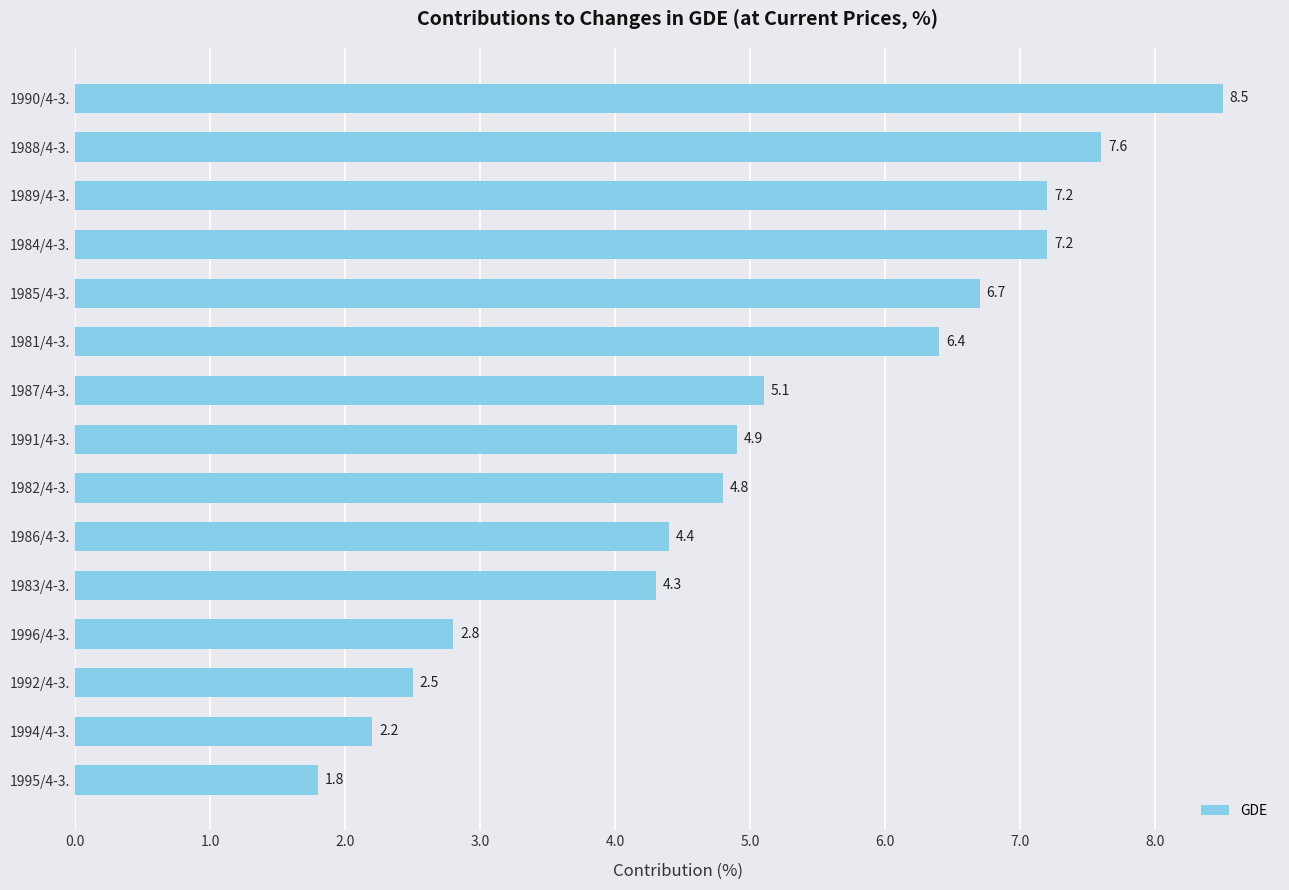

How many bars are there in total?

15